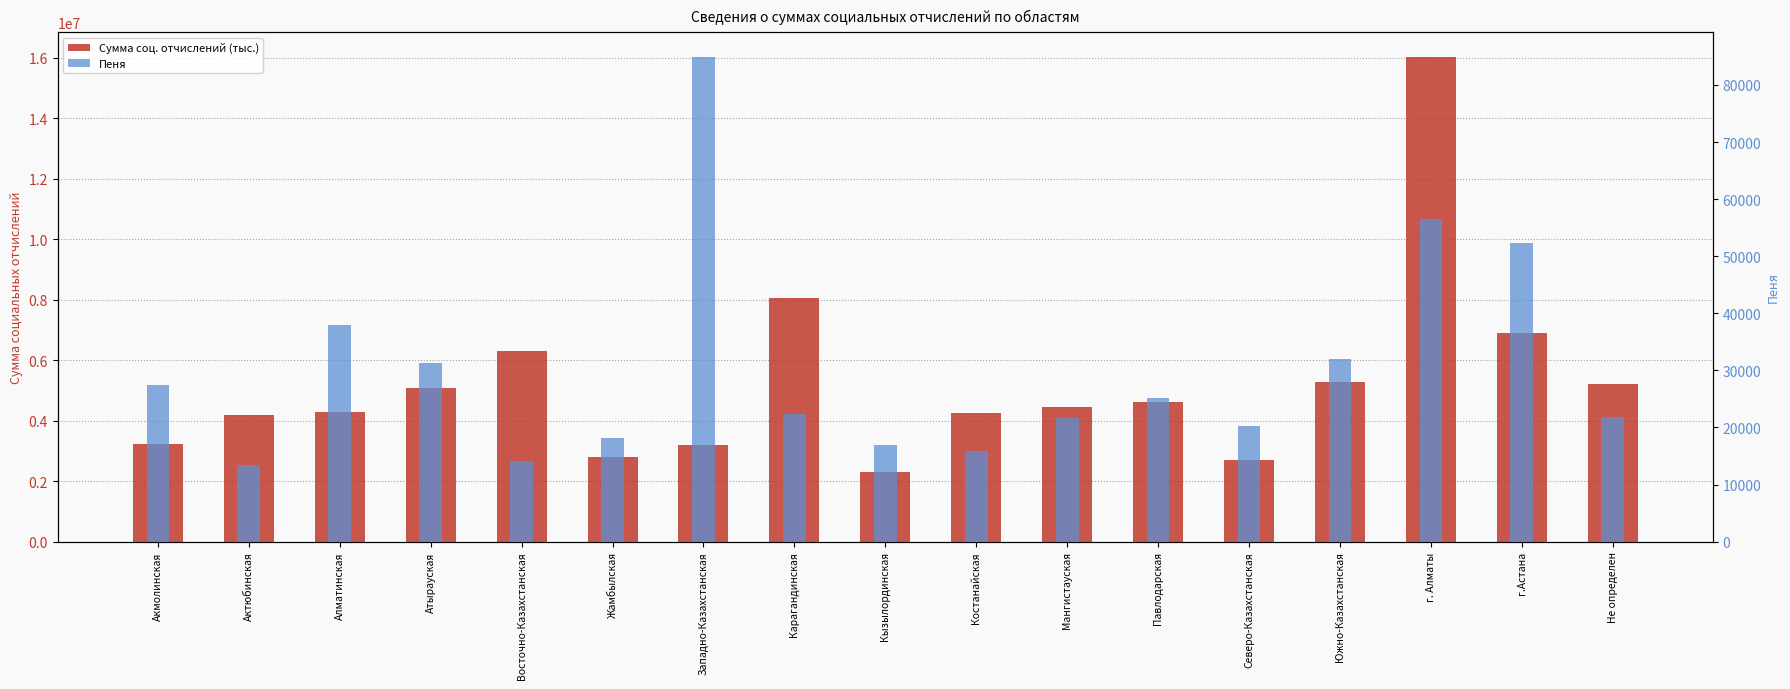

What is the average value of the Сумма соц. отчислений (тыс.) series?

5231285.5